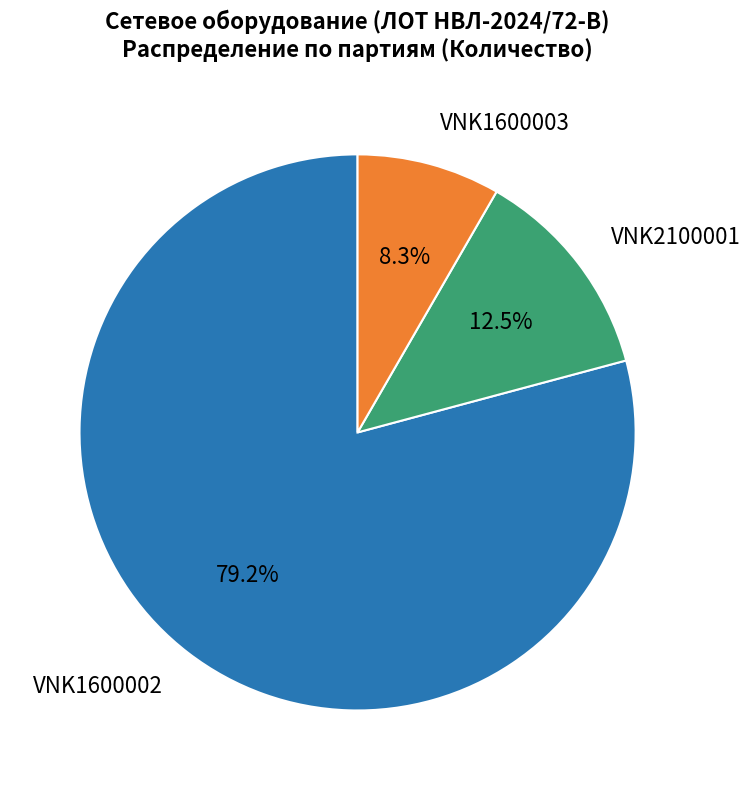

Between VNK2100001 and VNK1600003, which is larger?

VNK2100001